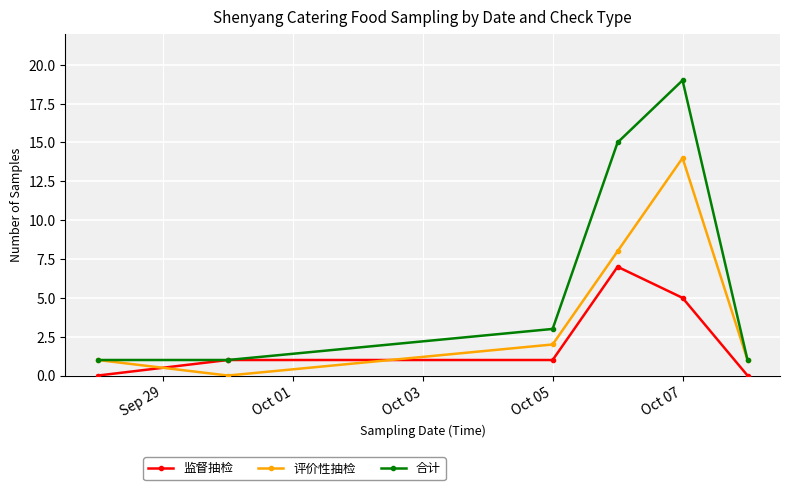

List the series in order of their peak value, lowest first.

监督抽检, 评价性抽检, 合计